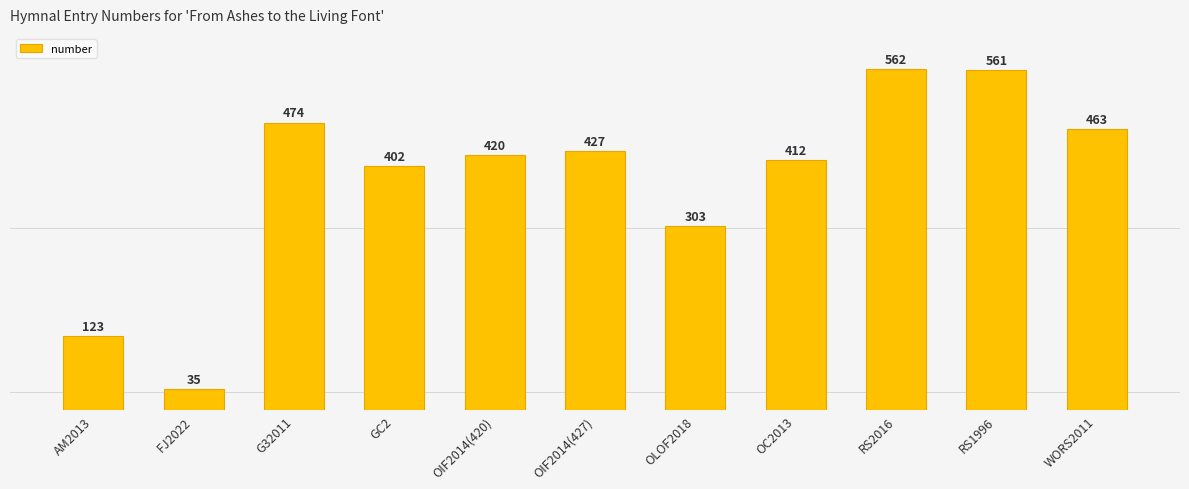

Between OIF2014(420) and GC2, which is larger?

OIF2014(420)